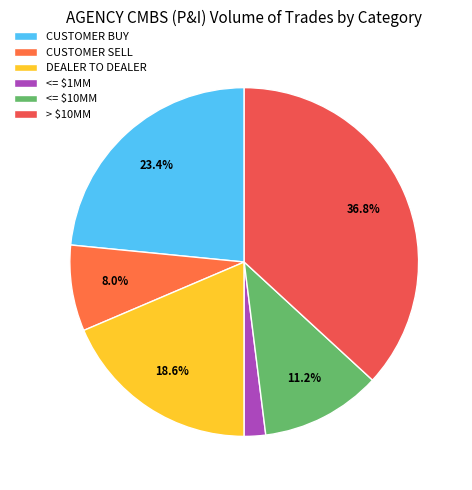

True or false: DEALER TO DEALER accounts for 19% of the total.

True